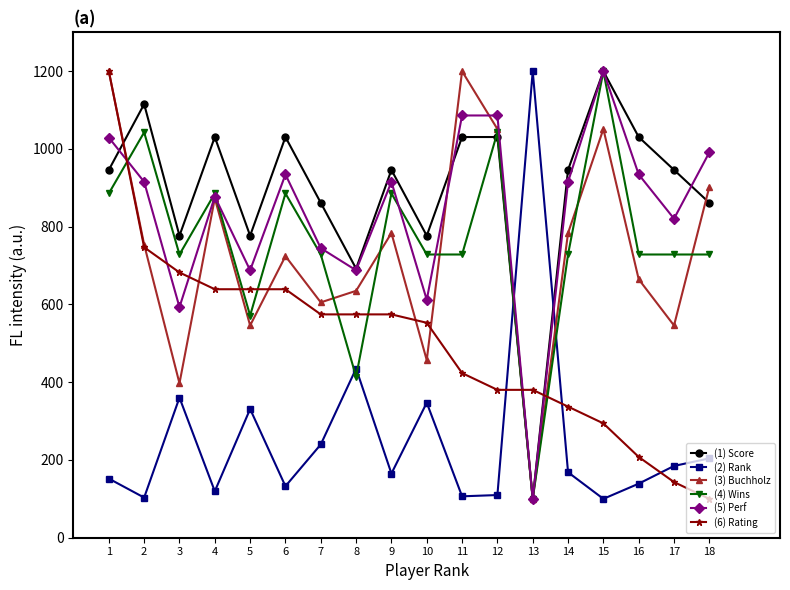

What is the spread (max minus min) of values at 1?

1047.9